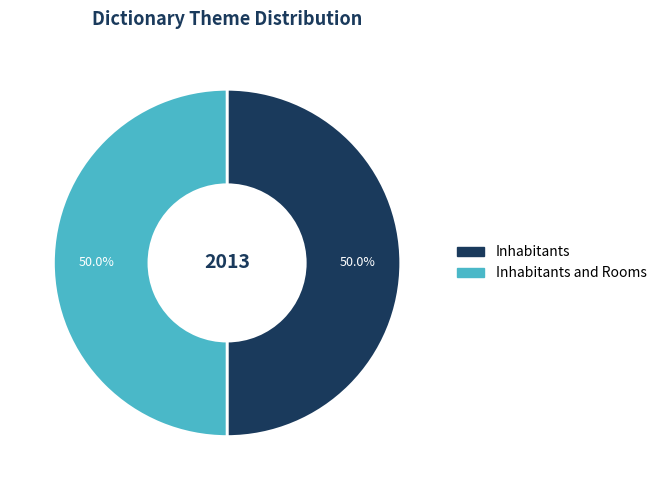

What is the ratio of the value at Inhabitants and Rooms to the value at Inhabitants?

1.0